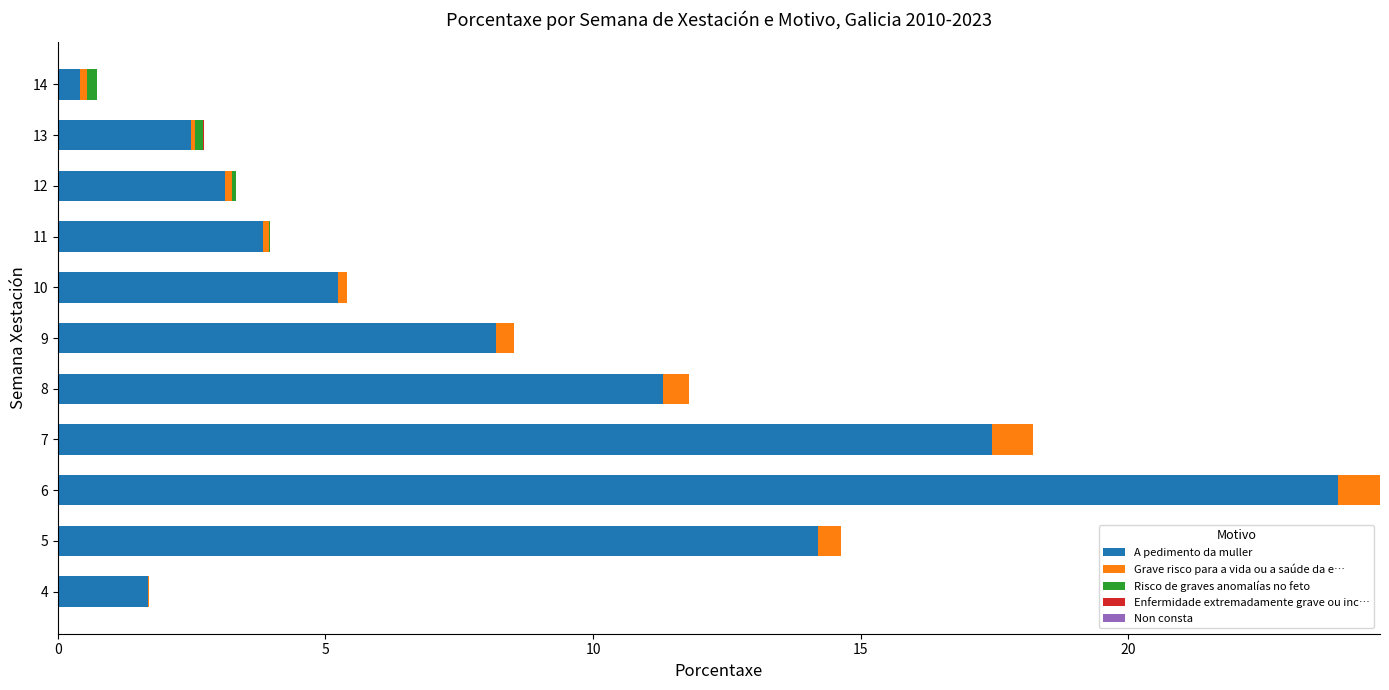

At which category is the sum across all series the highest?

6